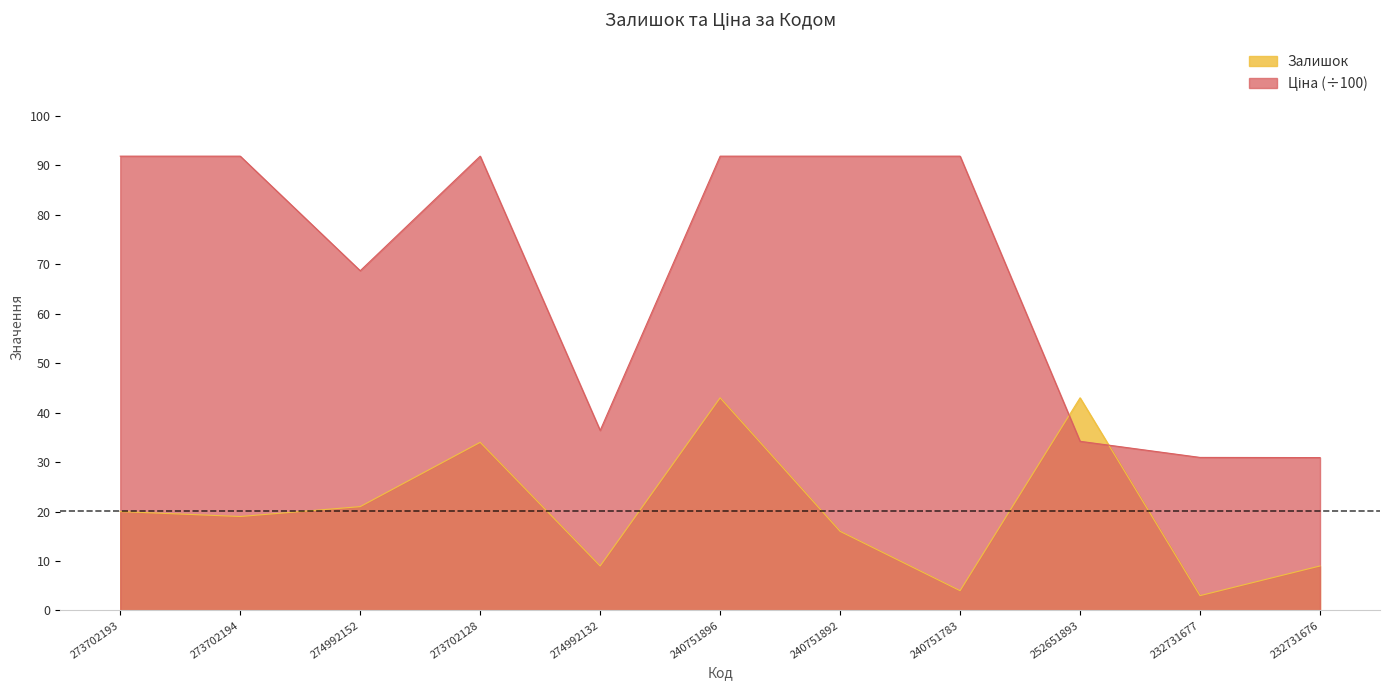

Does the chart have visible grid lines?

No